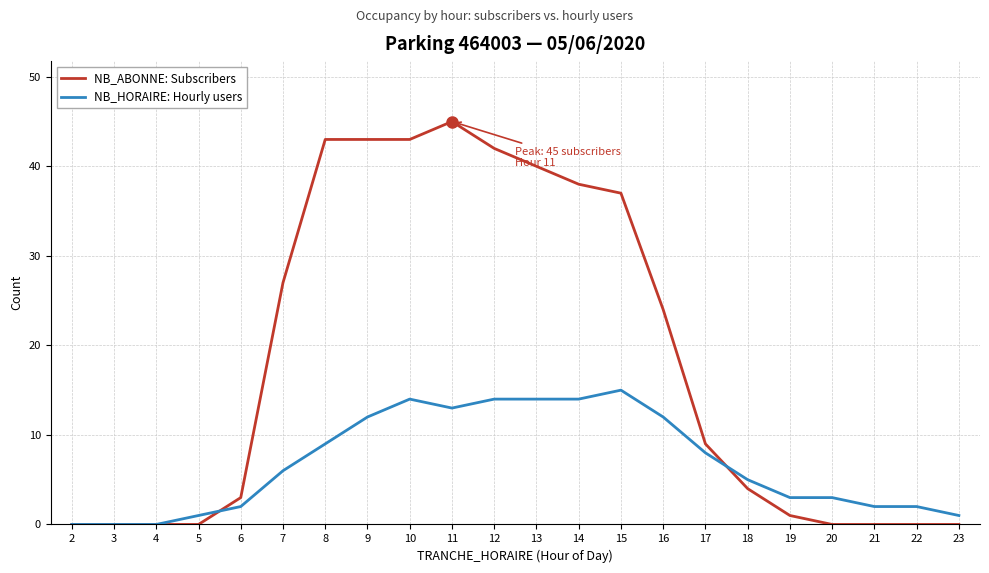

What is the difference between the highest and lowest values at 11?

32